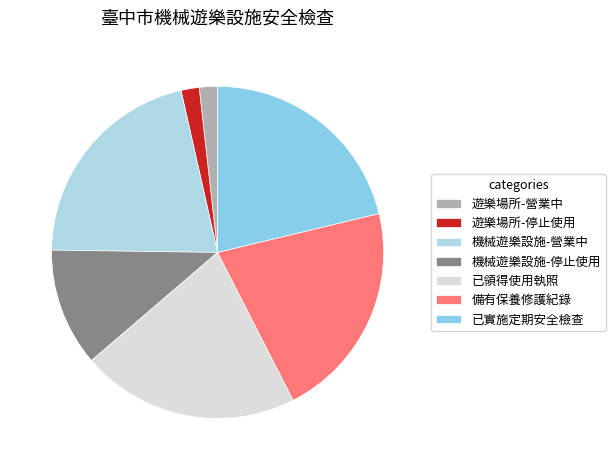

Combined, do 已領得使用執照 and 遊樂場所-停止使用 account for over 50%?

No